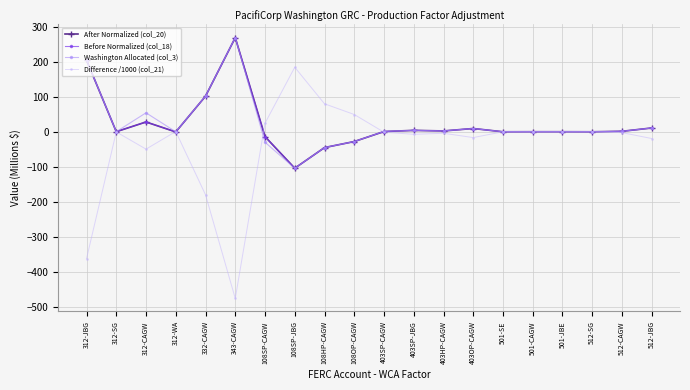

How many series are shown in this chart?

4